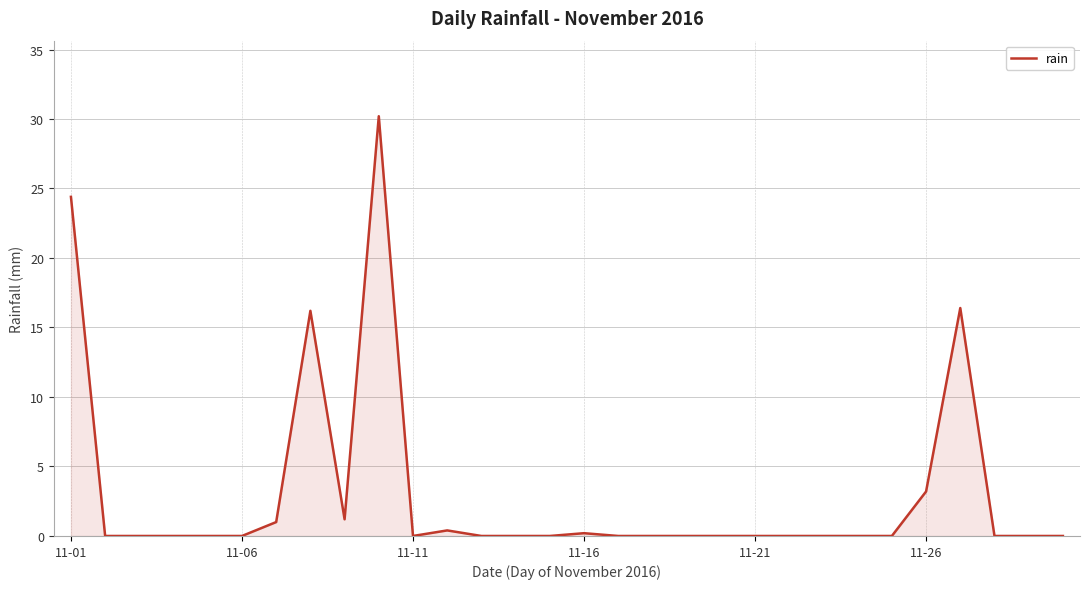

What is the difference between the maximum and minimum values?

30.2